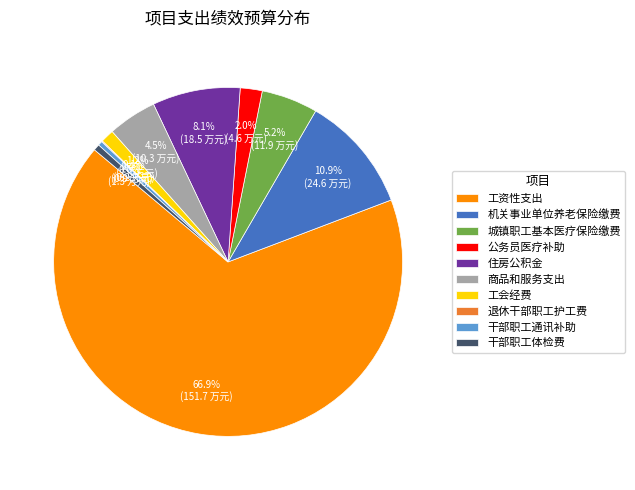

Combined, do 商品和服务支出 and 城镇职工基本医疗保险缴费 account for over 50%?

No